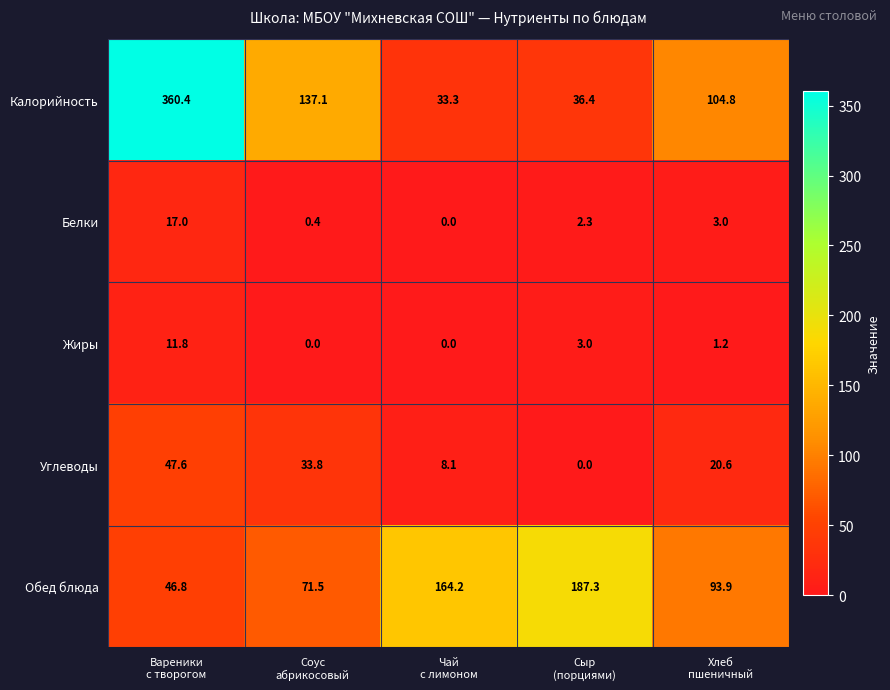

Which series has the largest total across all categories?

Калорийность